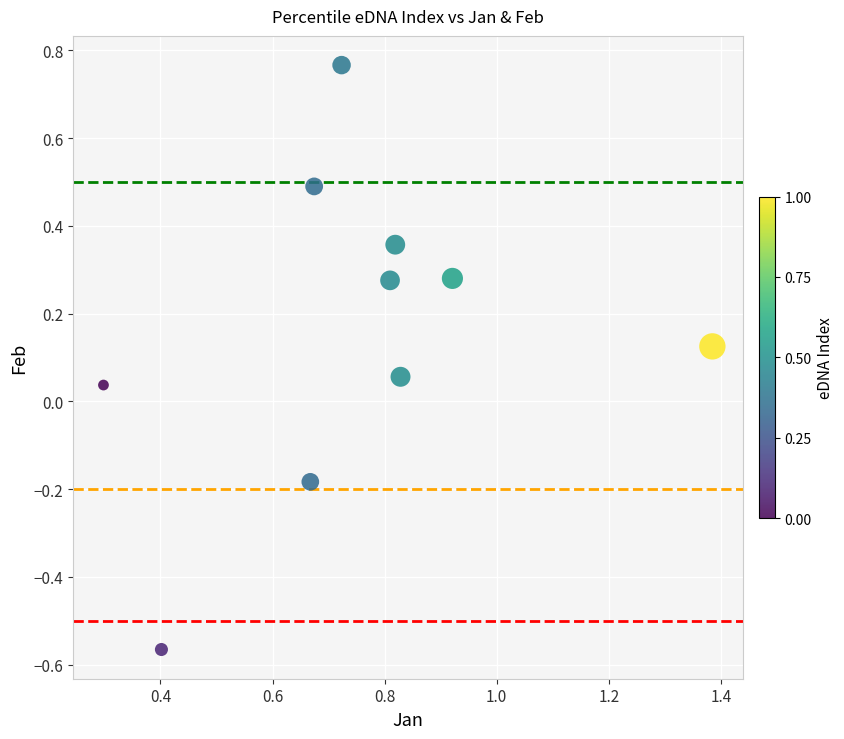

What is the range of Y values (max minus min)?

1.3